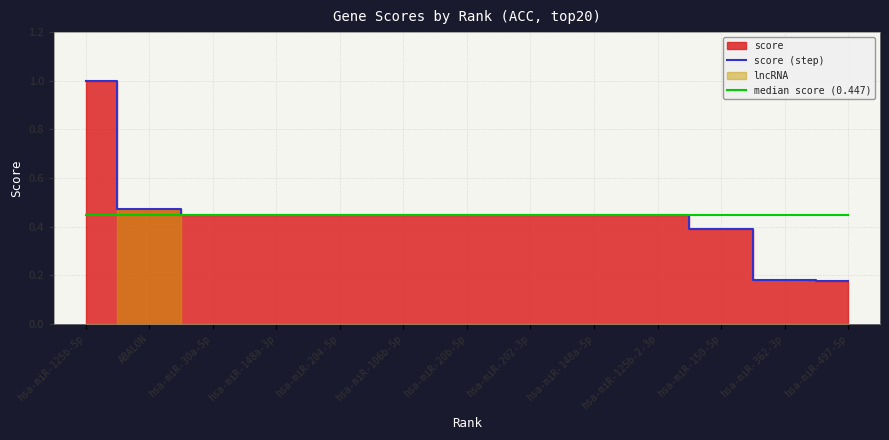

Reading right to left, what are all the values shown in this chart?

score (step): hsa-miR-497-5p=0.2	hsa-miR-362-3p=0.2	hsa-miR-150-5p=0.4	hsa-miR-125b-2-3p=0.4	hsa-miR-148a-5p=0.4	hsa-miR-202-3p=0.4	hsa-miR-20b-5p=0.4	hsa-miR-106b-5p=0.4	hsa-miR-204-5p=0.4	hsa-miR-148a-3p=0.4	hsa-miR-30a-5p=0.4	ABALON=0.5	hsa-miR-125b-5p=1.0
median score (0.447): hsa-miR-497-5p=0.4	hsa-miR-362-3p=0.4	hsa-miR-150-5p=0.4	hsa-miR-125b-2-3p=0.4	hsa-miR-148a-5p=0.4	hsa-miR-202-3p=0.4	hsa-miR-20b-5p=0.4	hsa-miR-106b-5p=0.4	hsa-miR-204-5p=0.4	hsa-miR-148a-3p=0.4	hsa-miR-30a-5p=0.4	ABALON=0.4	hsa-miR-125b-5p=0.4